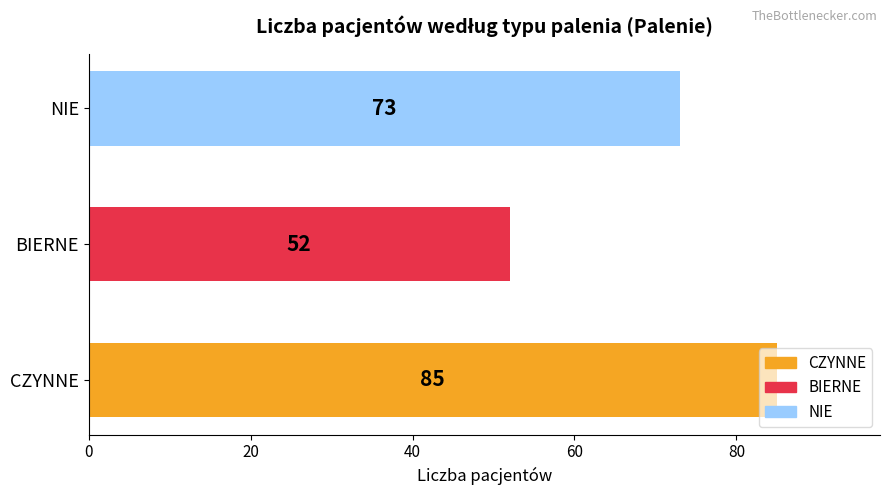

Read the value at CZYNNE, to the nearest 5.

85